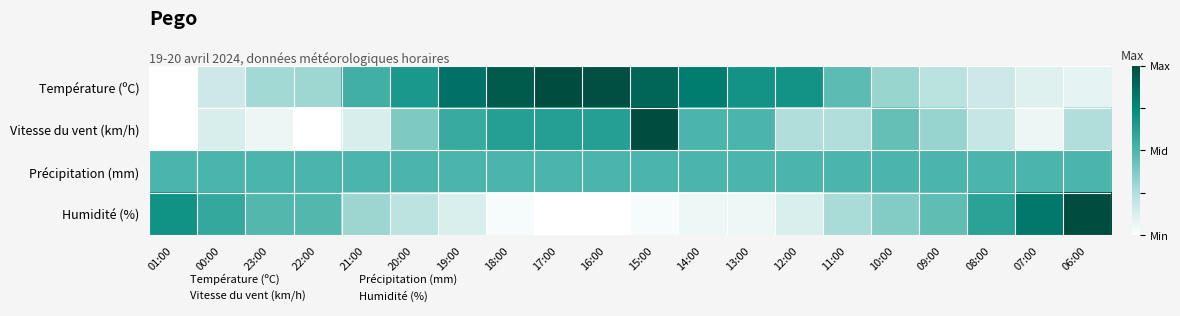

At which category does the chart reach its minimum across all series?

01:00